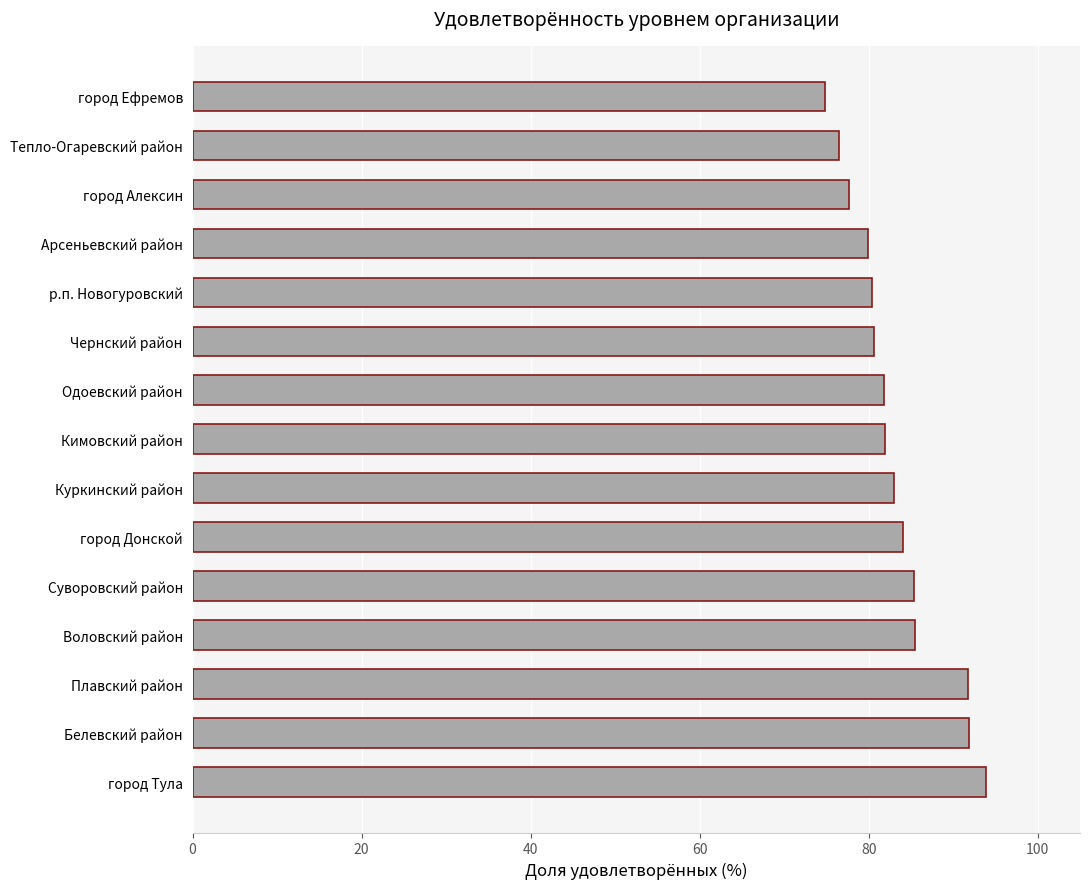

What is the change in value from Белевский район to р.п. Новогуровский?

-11.5